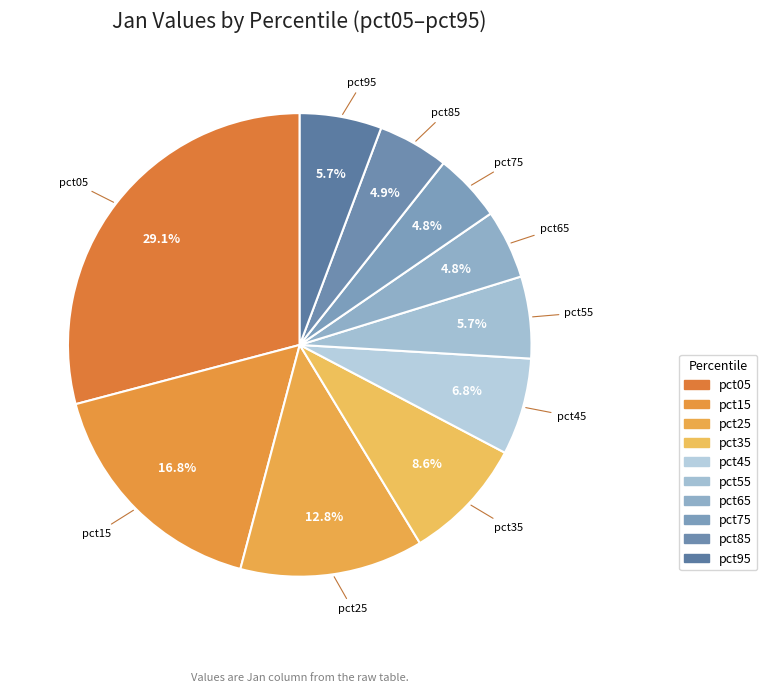

What is the smallest slice in the pie chart?

pct75